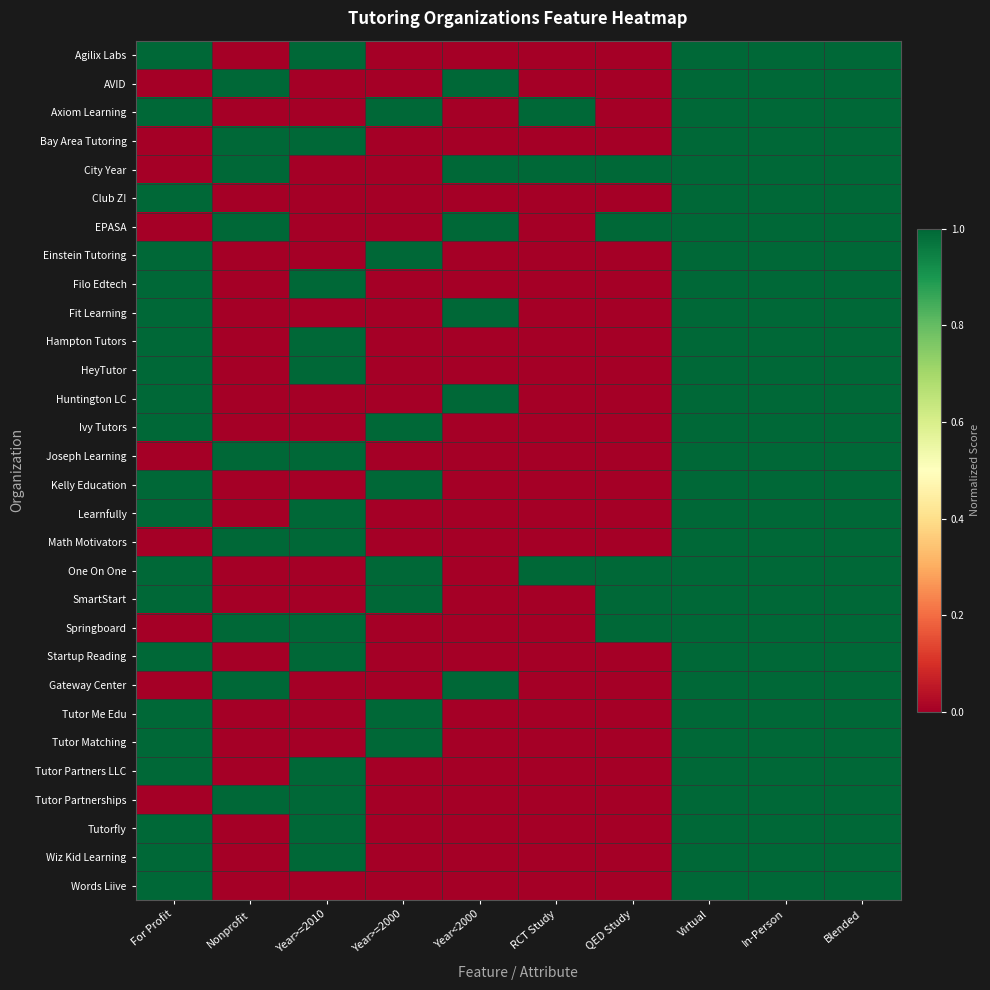

Reading left to right, what are all the values shown in this chart?

Agilix Labs: For Profit=1	Nonprofit=0	Year>=2010=1	Year>=2000=0	Year<2000=0	RCT Study=0	QED Study=0	Virtual=1	In-Person=1	Blended=1
AVID: For Profit=0	Nonprofit=1	Year>=2010=0	Year>=2000=0	Year<2000=1	RCT Study=0	QED Study=0	Virtual=1	In-Person=1	Blended=1
Axiom Learning: For Profit=1	Nonprofit=0	Year>=2010=0	Year>=2000=1	Year<2000=0	RCT Study=1	QED Study=0	Virtual=1	In-Person=1	Blended=1
Bay Area Tutoring: For Profit=0	Nonprofit=1	Year>=2010=1	Year>=2000=0	Year<2000=0	RCT Study=0	QED Study=0	Virtual=1	In-Person=1	Blended=1
City Year: For Profit=0	Nonprofit=1	Year>=2010=0	Year>=2000=0	Year<2000=1	RCT Study=1	QED Study=1	Virtual=1	In-Person=1	Blended=1
Club Z!: For Profit=1	Nonprofit=0	Year>=2010=0	Year>=2000=0	Year<2000=0	RCT Study=0	QED Study=0	Virtual=1	In-Person=1	Blended=1
EPASA: For Profit=0	Nonprofit=1	Year>=2010=0	Year>=2000=0	Year<2000=1	RCT Study=0	QED Study=1	Virtual=1	In-Person=1	Blended=1
Einstein Tutoring: For Profit=1	Nonprofit=0	Year>=2010=0	Year>=2000=1	Year<2000=0	RCT Study=0	QED Study=0	Virtual=1	In-Person=1	Blended=1
Filo Edtech: For Profit=1	Nonprofit=0	Year>=2010=1	Year>=2000=0	Year<2000=0	RCT Study=0	QED Study=0	Virtual=1	In-Person=1	Blended=1
Fit Learning: For Profit=1	Nonprofit=0	Year>=2010=0	Year>=2000=0	Year<2000=1	RCT Study=0	QED Study=0	Virtual=1	In-Person=1	Blended=1
Hampton Tutors: For Profit=1	Nonprofit=0	Year>=2010=1	Year>=2000=0	Year<2000=0	RCT Study=0	QED Study=0	Virtual=1	In-Person=1	Blended=1
HeyTutor: For Profit=1	Nonprofit=0	Year>=2010=1	Year>=2000=0	Year<2000=0	RCT Study=0	QED Study=0	Virtual=1	In-Person=1	Blended=1
Huntington LC: For Profit=1	Nonprofit=0	Year>=2010=0	Year>=2000=0	Year<2000=1	RCT Study=0	QED Study=0	Virtual=1	In-Person=1	Blended=1
Ivy Tutors: For Profit=1	Nonprofit=0	Year>=2010=0	Year>=2000=1	Year<2000=0	RCT Study=0	QED Study=0	Virtual=1	In-Person=1	Blended=1
Joseph Learning: For Profit=0	Nonprofit=1	Year>=2010=1	Year>=2000=0	Year<2000=0	RCT Study=0	QED Study=0	Virtual=1	In-Person=1	Blended=1
Kelly Education: For Profit=1	Nonprofit=0	Year>=2010=0	Year>=2000=1	Year<2000=0	RCT Study=0	QED Study=0	Virtual=1	In-Person=1	Blended=1
Learnfully: For Profit=1	Nonprofit=0	Year>=2010=1	Year>=2000=0	Year<2000=0	RCT Study=0	QED Study=0	Virtual=1	In-Person=1	Blended=1
Math Motivators: For Profit=0	Nonprofit=1	Year>=2010=1	Year>=2000=0	Year<2000=0	RCT Study=0	QED Study=0	Virtual=1	In-Person=1	Blended=1
One On One: For Profit=1	Nonprofit=0	Year>=2010=0	Year>=2000=1	Year<2000=0	RCT Study=1	QED Study=1	Virtual=1	In-Person=1	Blended=1
SmartStart: For Profit=1	Nonprofit=0	Year>=2010=0	Year>=2000=1	Year<2000=0	RCT Study=0	QED Study=1	Virtual=1	In-Person=1	Blended=1
Springboard: For Profit=0	Nonprofit=1	Year>=2010=1	Year>=2000=0	Year<2000=0	RCT Study=0	QED Study=1	Virtual=1	In-Person=1	Blended=1
Startup Reading: For Profit=1	Nonprofit=0	Year>=2010=1	Year>=2000=0	Year<2000=0	RCT Study=0	QED Study=0	Virtual=1	In-Person=1	Blended=1
Gateway Center: For Profit=0	Nonprofit=1	Year>=2010=0	Year>=2000=0	Year<2000=1	RCT Study=0	QED Study=0	Virtual=1	In-Person=1	Blended=1
Tutor Me Edu: For Profit=1	Nonprofit=0	Year>=2010=0	Year>=2000=1	Year<2000=0	RCT Study=0	QED Study=0	Virtual=1	In-Person=1	Blended=1
Tutor Matching: For Profit=1	Nonprofit=0	Year>=2010=0	Year>=2000=1	Year<2000=0	RCT Study=0	QED Study=0	Virtual=1	In-Person=1	Blended=1
Tutor Partners LLC: For Profit=1	Nonprofit=0	Year>=2010=1	Year>=2000=0	Year<2000=0	RCT Study=0	QED Study=0	Virtual=1	In-Person=1	Blended=1
Tutor Partnerships: For Profit=0	Nonprofit=1	Year>=2010=1	Year>=2000=0	Year<2000=0	RCT Study=0	QED Study=0	Virtual=1	In-Person=1	Blended=1
Tutorfly: For Profit=1	Nonprofit=0	Year>=2010=1	Year>=2000=0	Year<2000=0	RCT Study=0	QED Study=0	Virtual=1	In-Person=1	Blended=1
Wiz Kid Learning: For Profit=1	Nonprofit=0	Year>=2010=1	Year>=2000=0	Year<2000=0	RCT Study=0	QED Study=0	Virtual=1	In-Person=1	Blended=1
Words Liive: For Profit=1	Nonprofit=0	Year>=2010=0	Year>=2000=0	Year<2000=0	RCT Study=0	QED Study=0	Virtual=1	In-Person=1	Blended=1